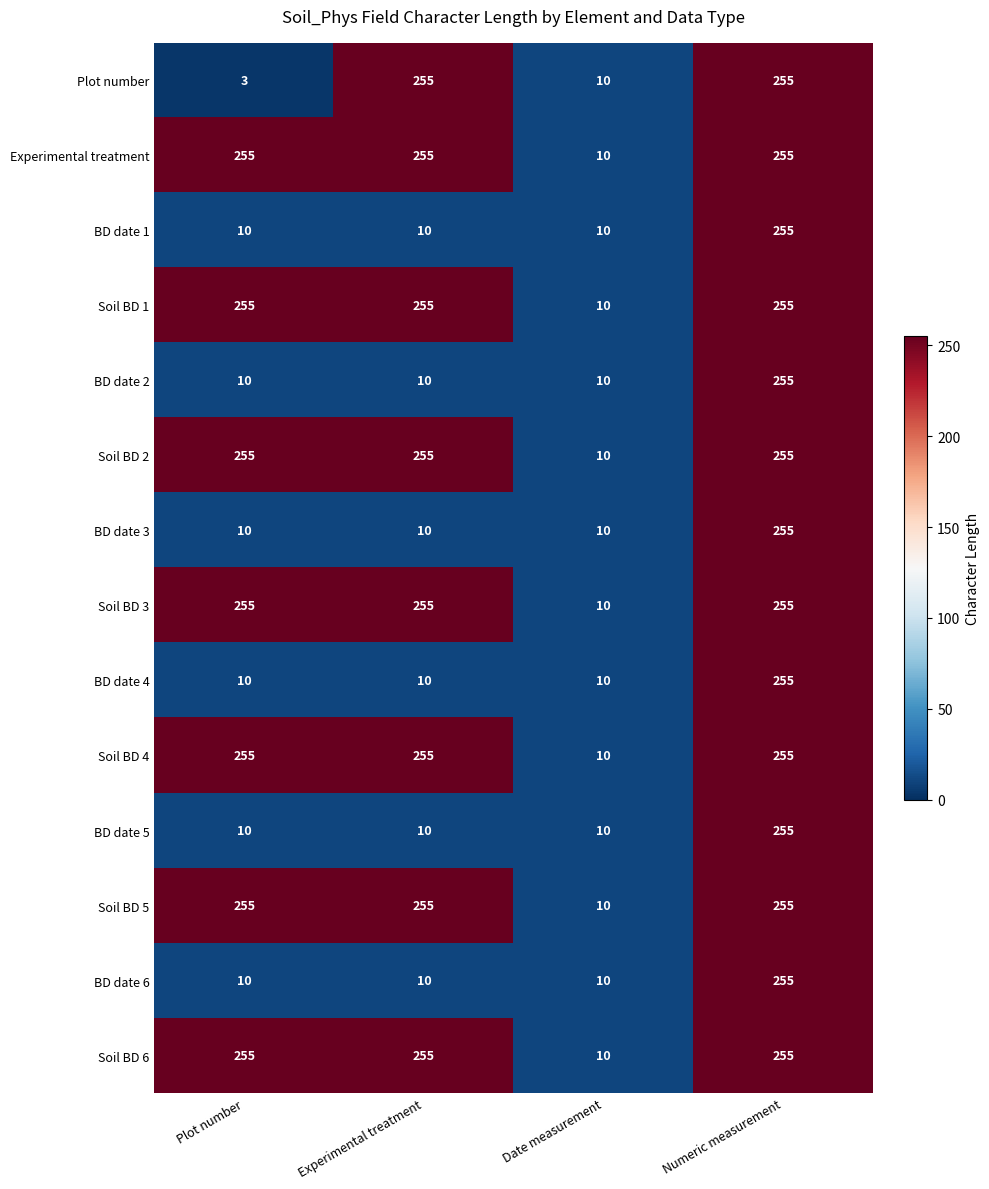

What is the total value across all series at Experimental treatment?

2100